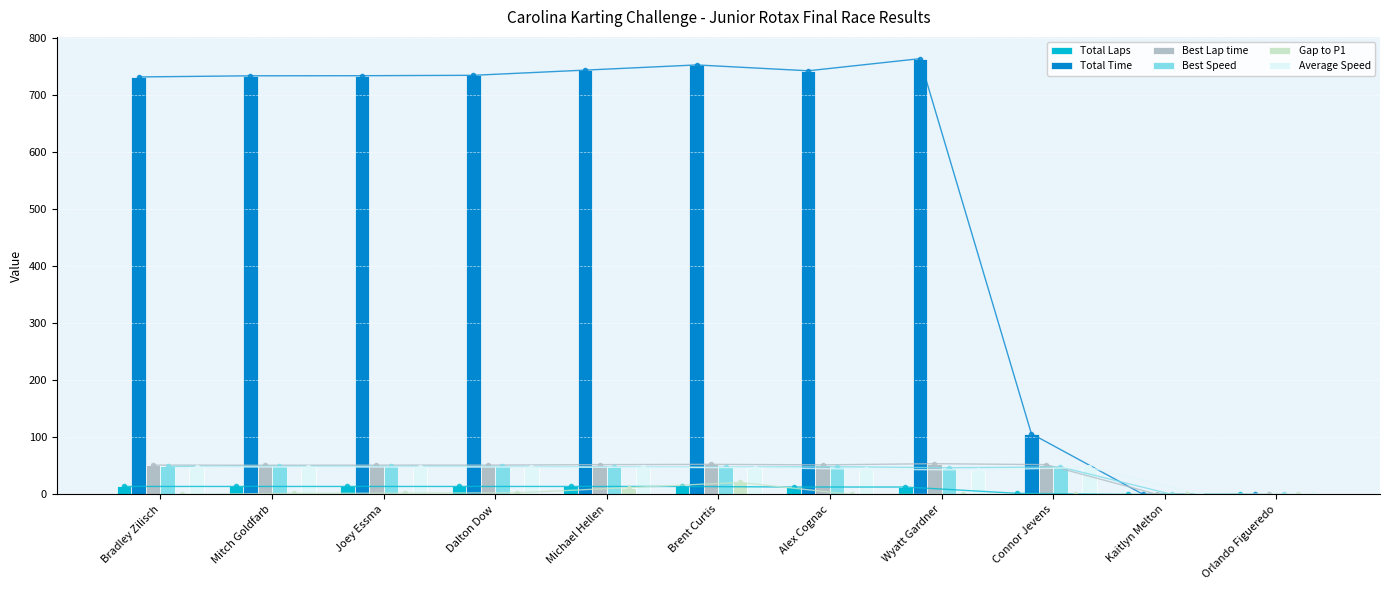

What is the value of the Best Speed bar at the 9th from the left?

48.2